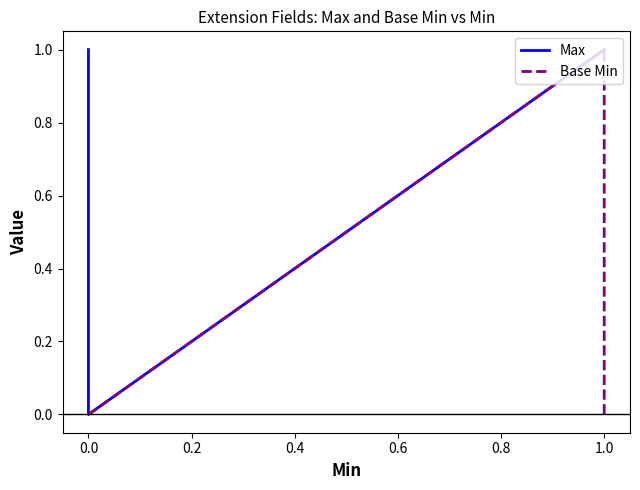

Count the Base Min values in the range 0 to 1.

5